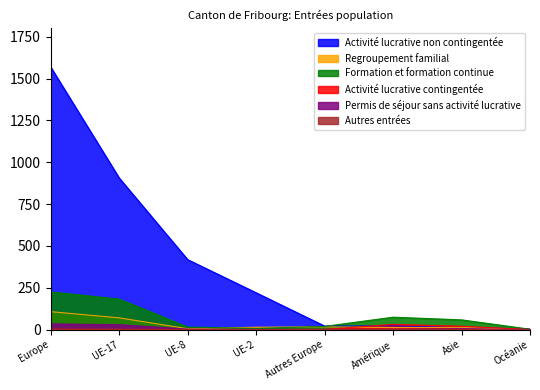

In Formation et formation continue, how many points are higher than both neighbors (excluding endpoints)?

1